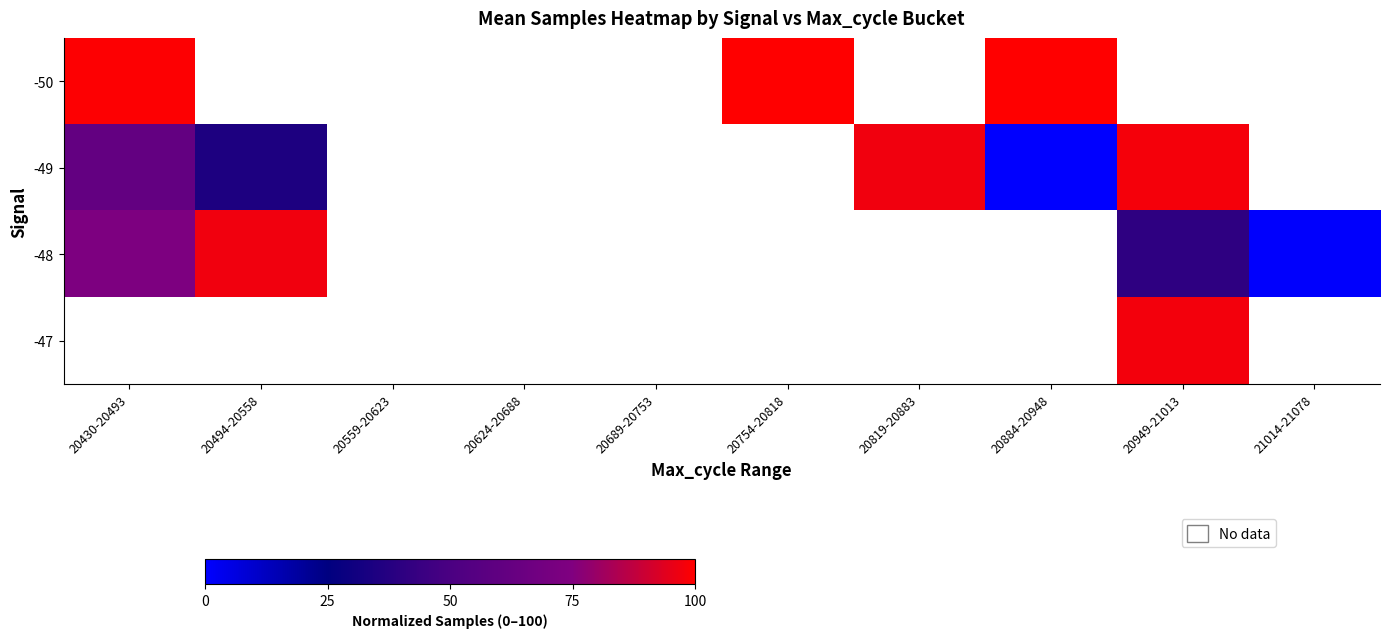

The -48 series shows 157.7 at 20494-20558. True or false?

False